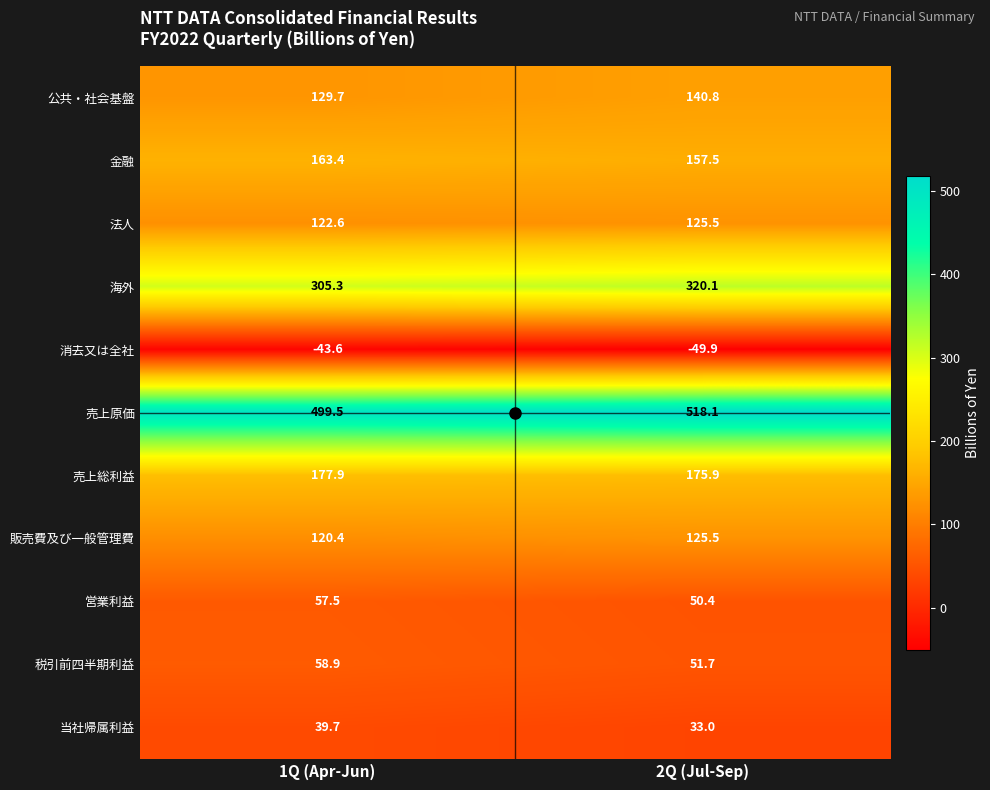

What is the difference between the highest and lowest values at 2Q (Jul-Sep)?

568.0